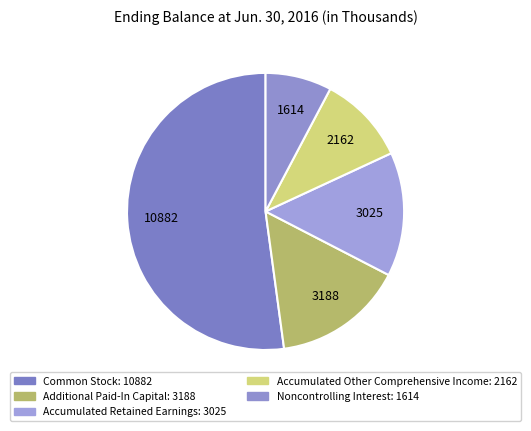

How many segments does this pie chart have?

5